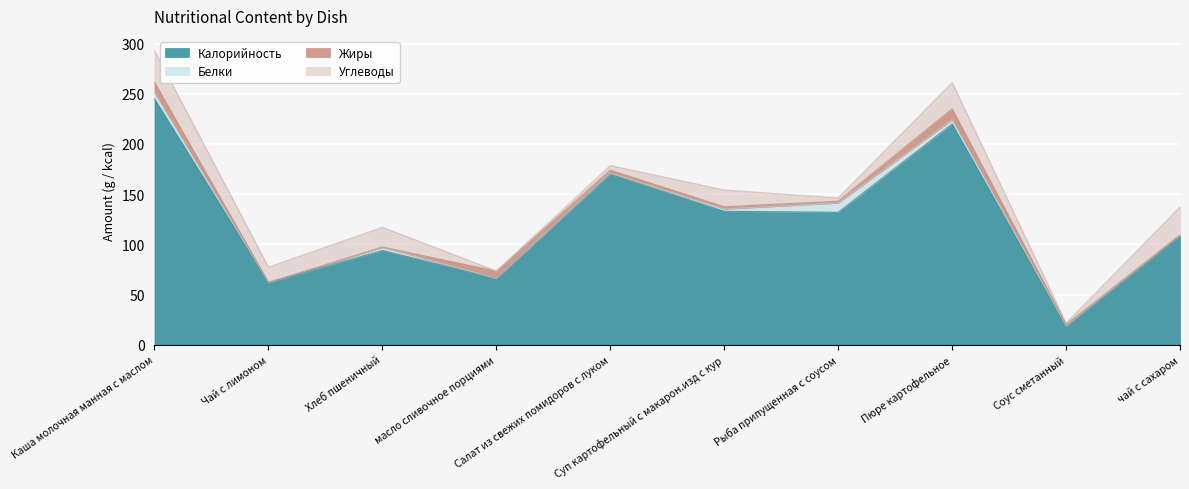

The value of Жиры at чай с сахаром is 0.0. True or false?

True